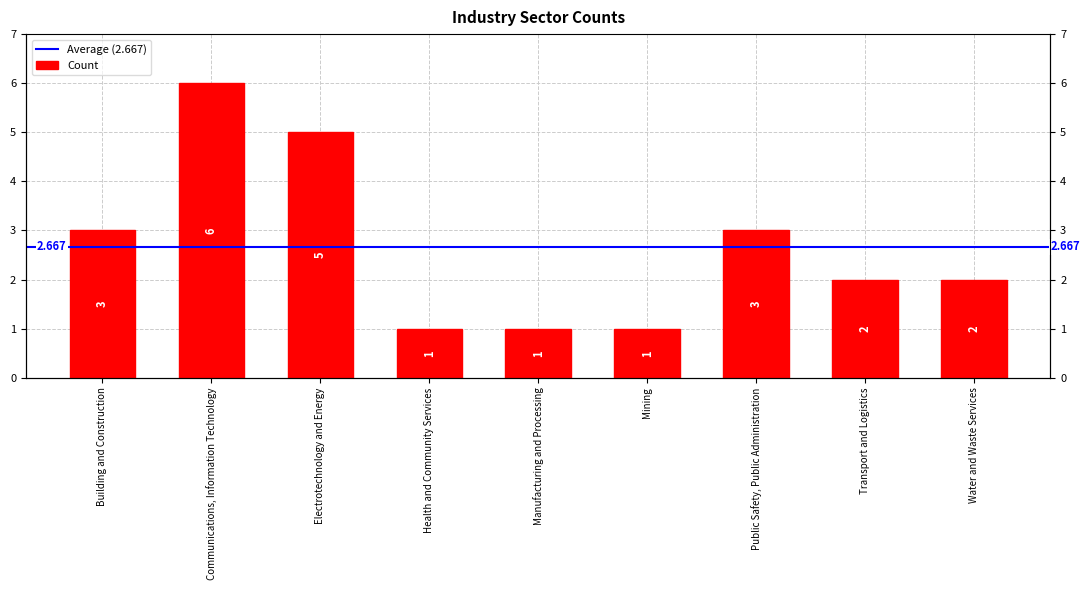

How many series are shown in this chart?

1